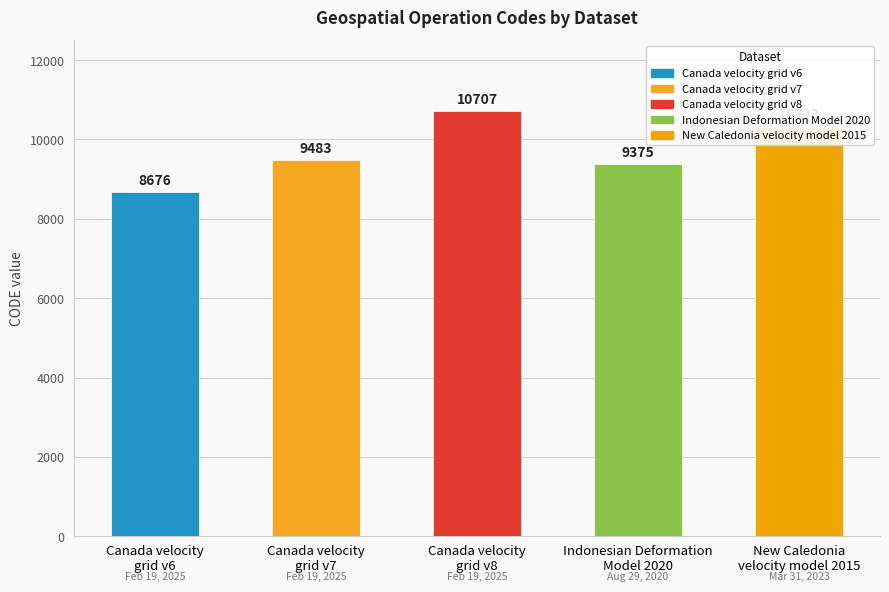

How many bars are there in total?

5